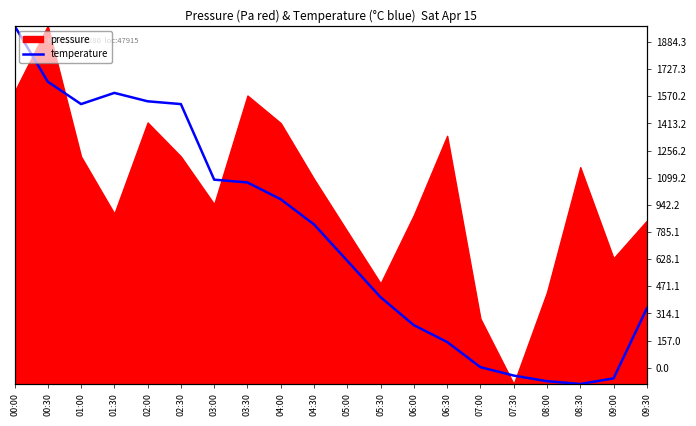

What is the sum of all values?

15587.2